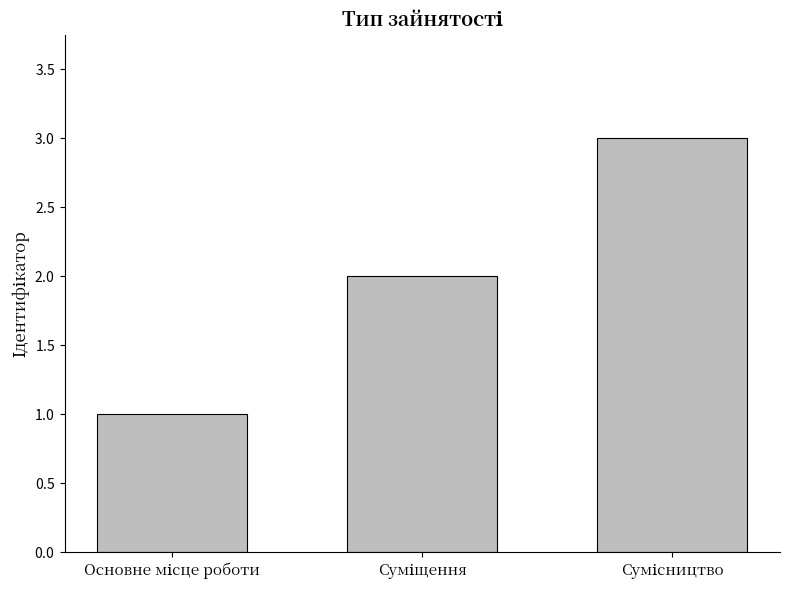

Where does the data first go above 2?

Сумісництво